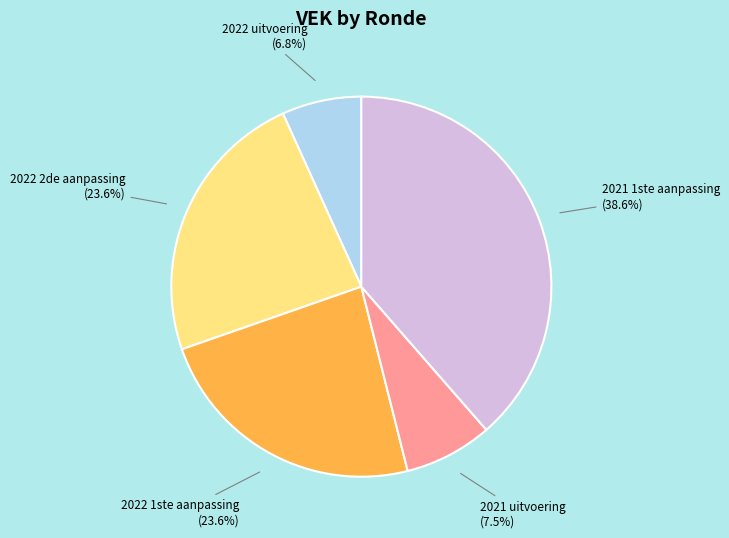

Which has a higher value, 2022 2de aanpassing or 2022 uitvoering?

2022 2de aanpassing